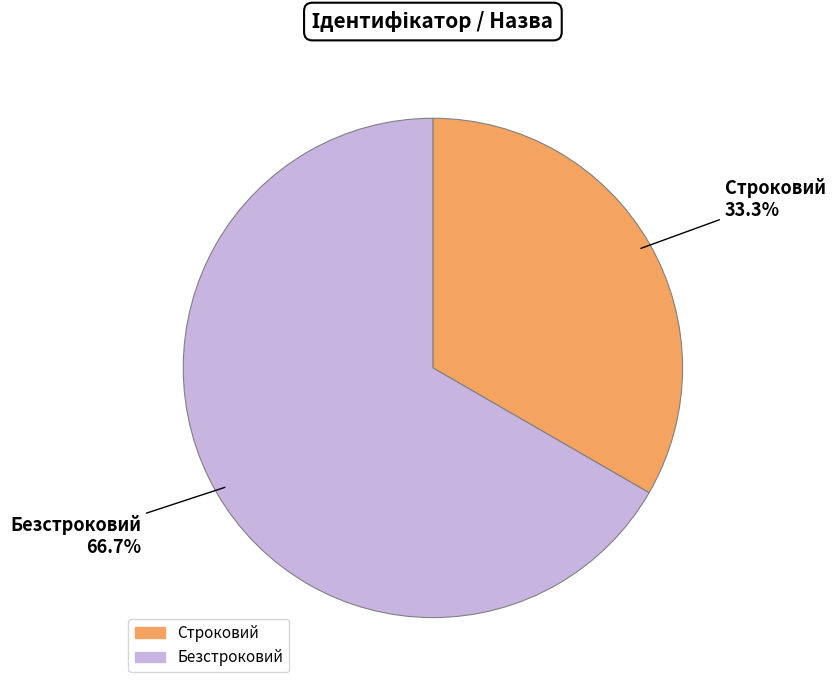

Which category accounts for the majority?

Безстроковий